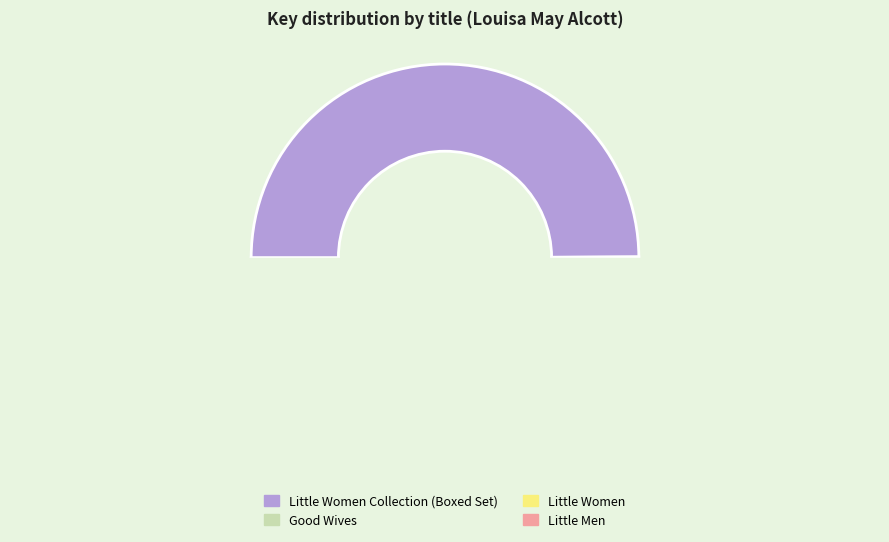

Count the number of slices in the pie.

4